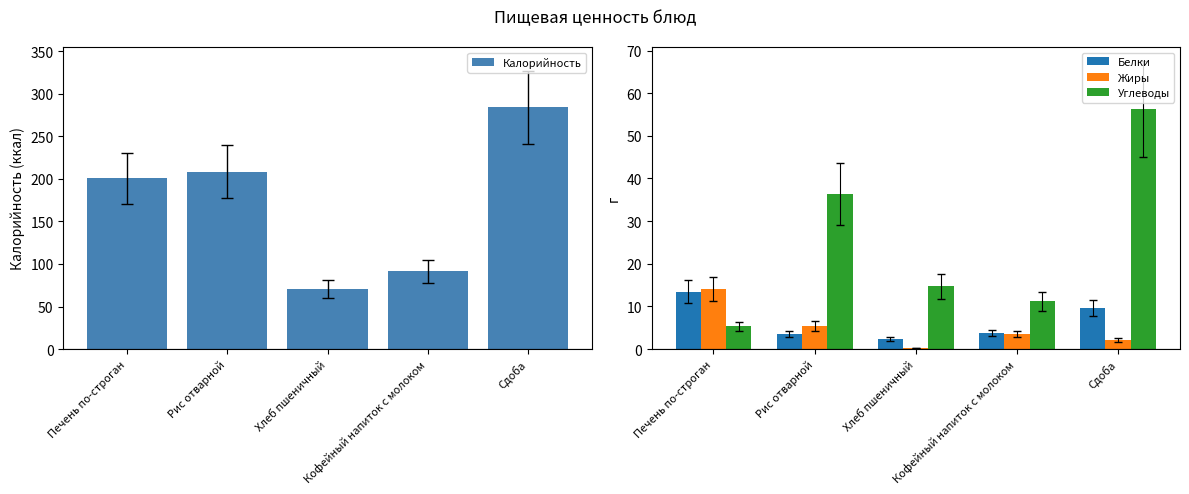

Which category has the highest value in the Белки series?

Печень по-строган